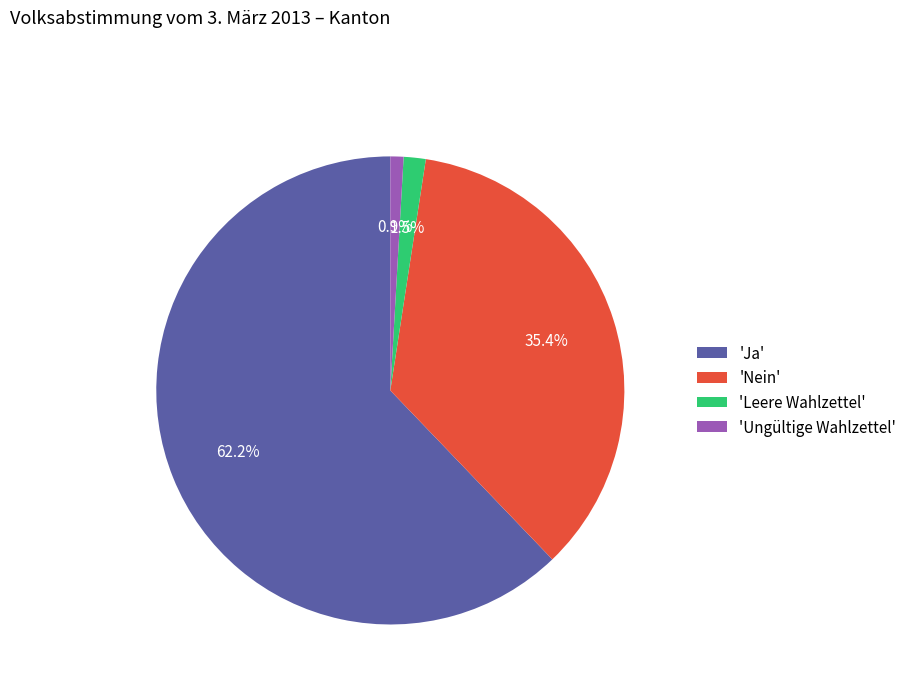

Is there a majority slice in this chart?

Yes